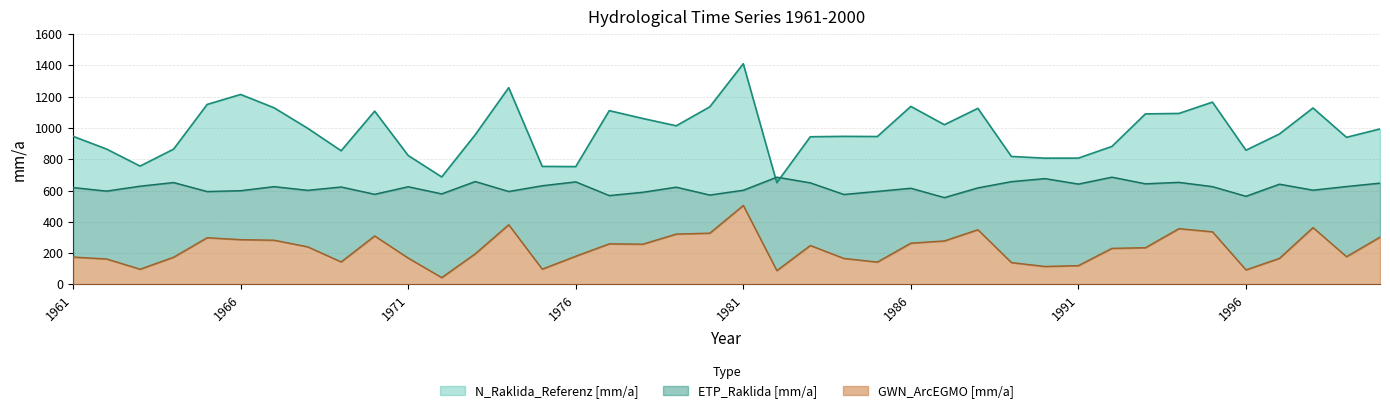

What is the sum of all N_Raklida_Referenz [mm/a] values?

39149.7